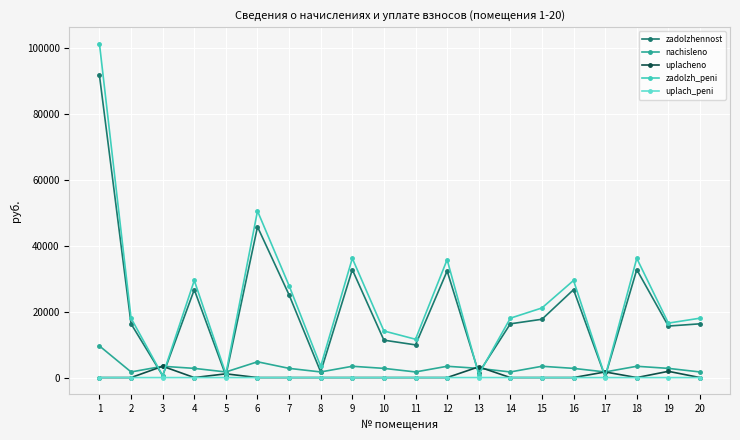

What is the greatest value displayed?

101234.5